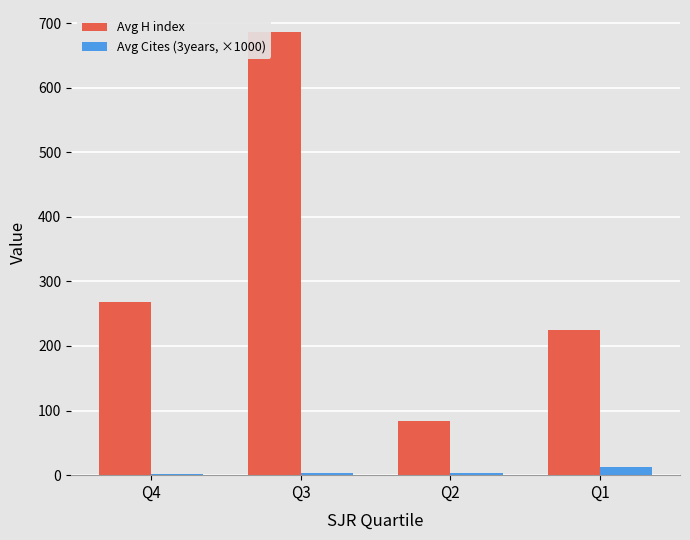

Does the chart contain stacked bars?

No